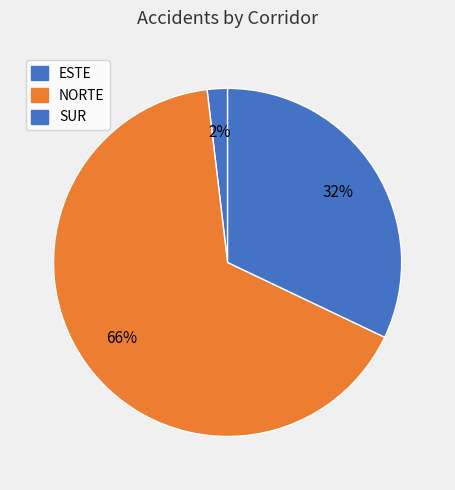

How many slices are in this pie chart?

3